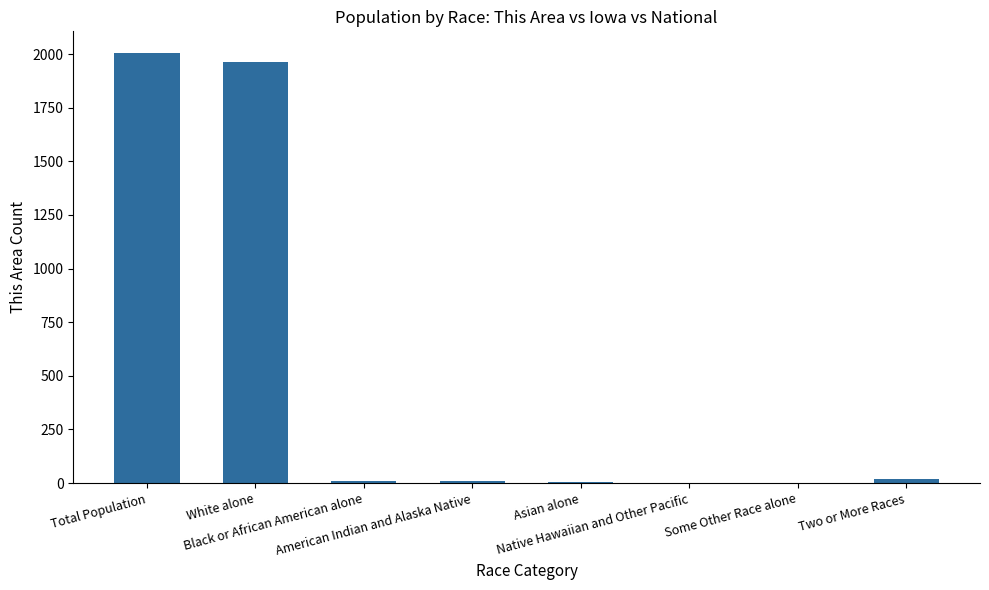

What is the greatest value displayed?

2006